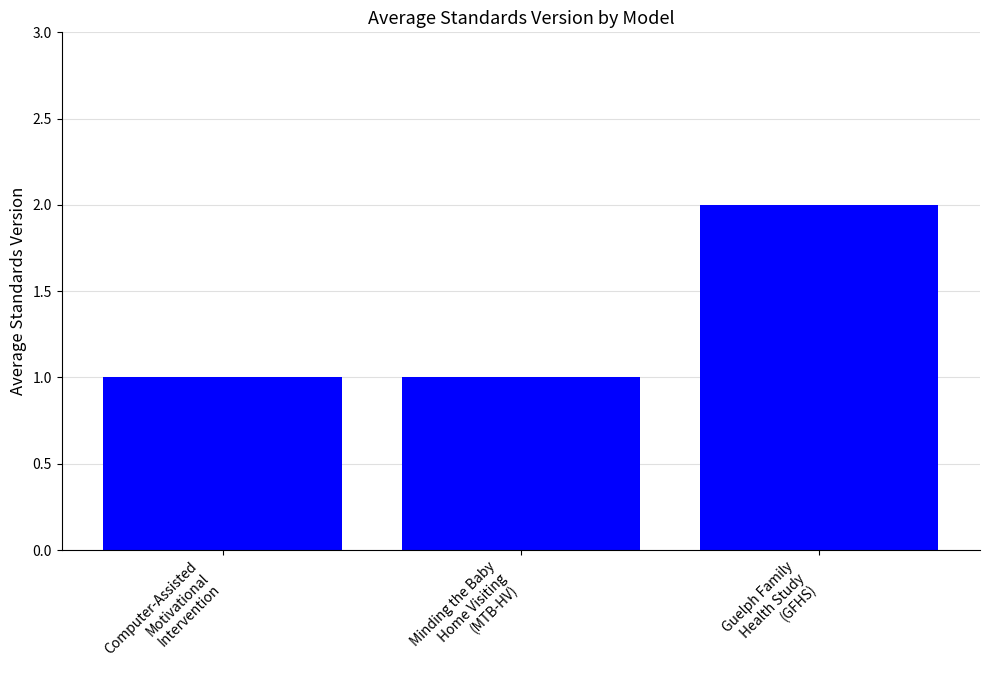

What is the sum of all values?

4